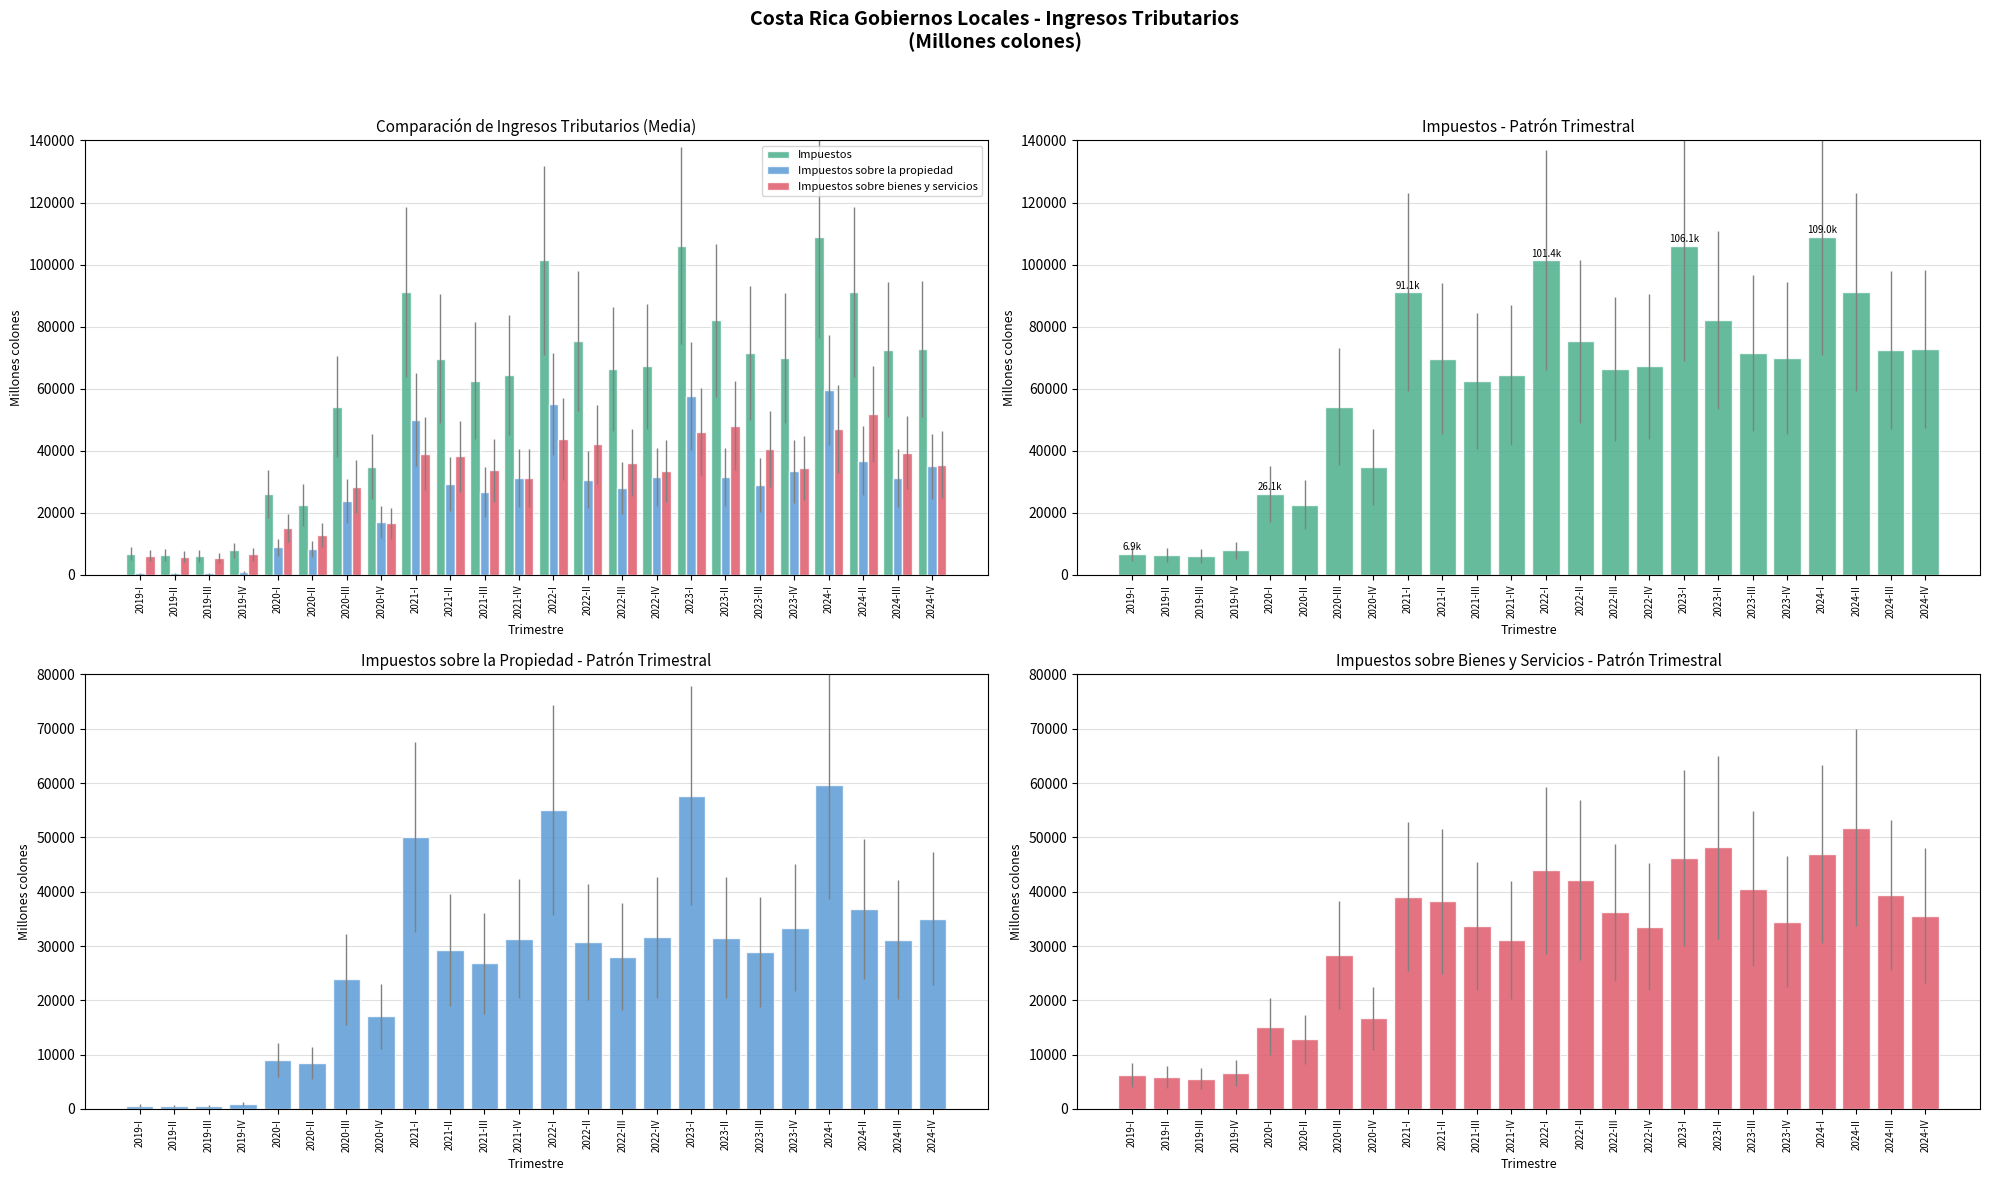

The value of Impuestos sobre la propiedad at 2024-IV is 17403.1. True or false?

False